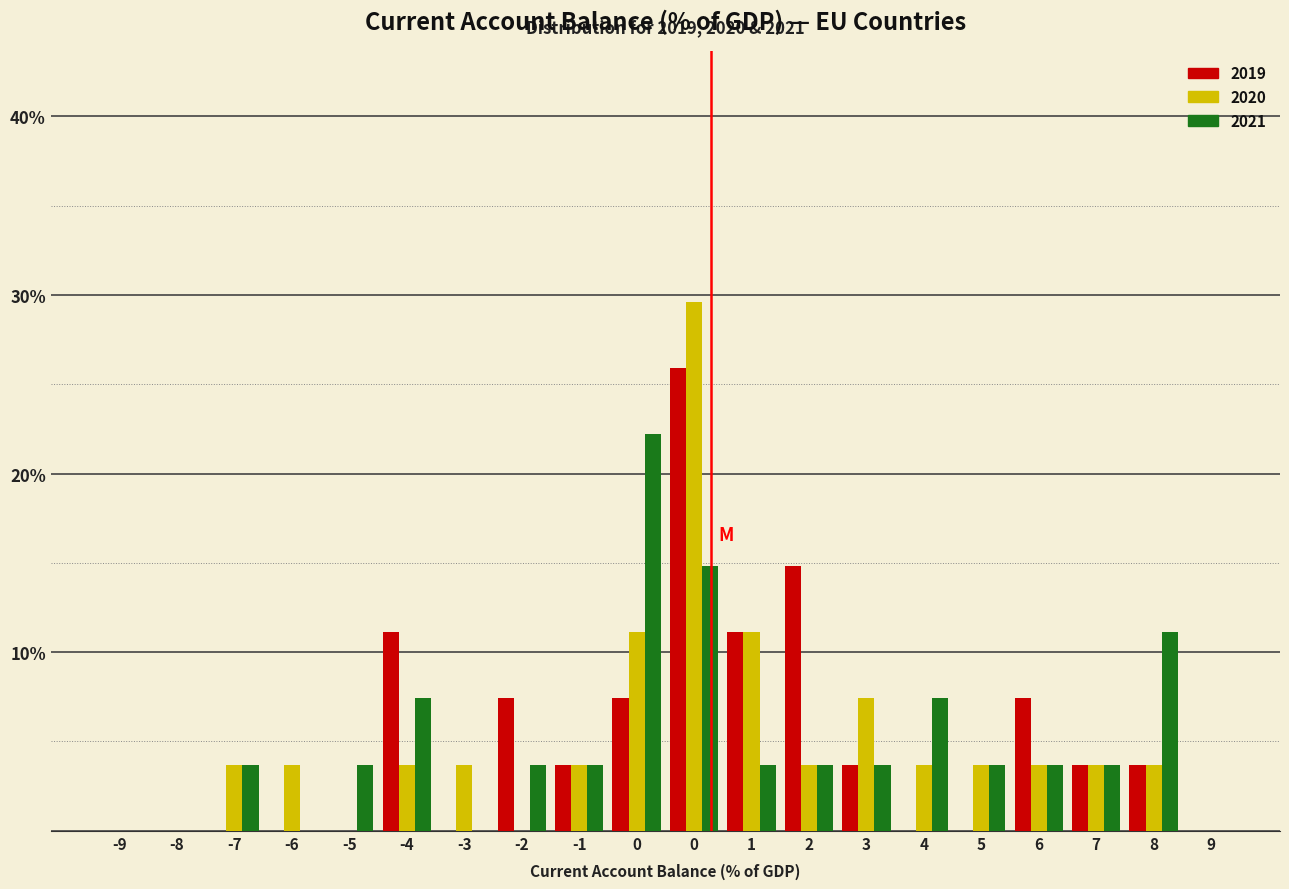

What are all the series names shown in the legend?

2019, 2020, 2021